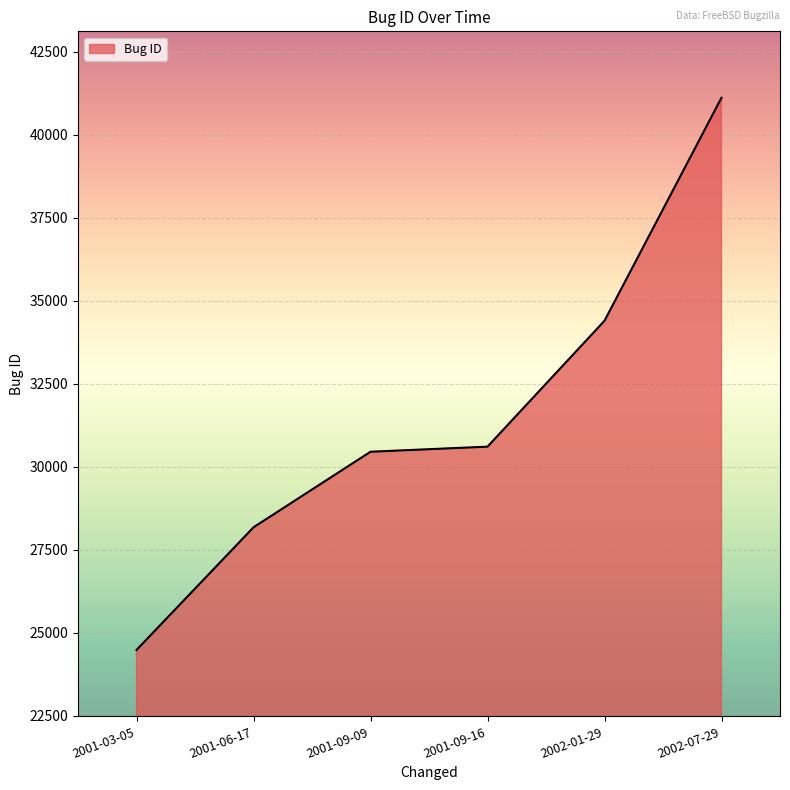

Which label corresponds to the largest value in the chart?

2002-07-29